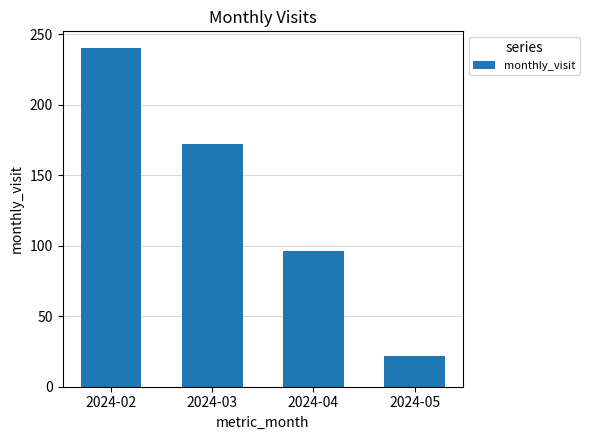

What is the value of the 1st bar from the left?

240